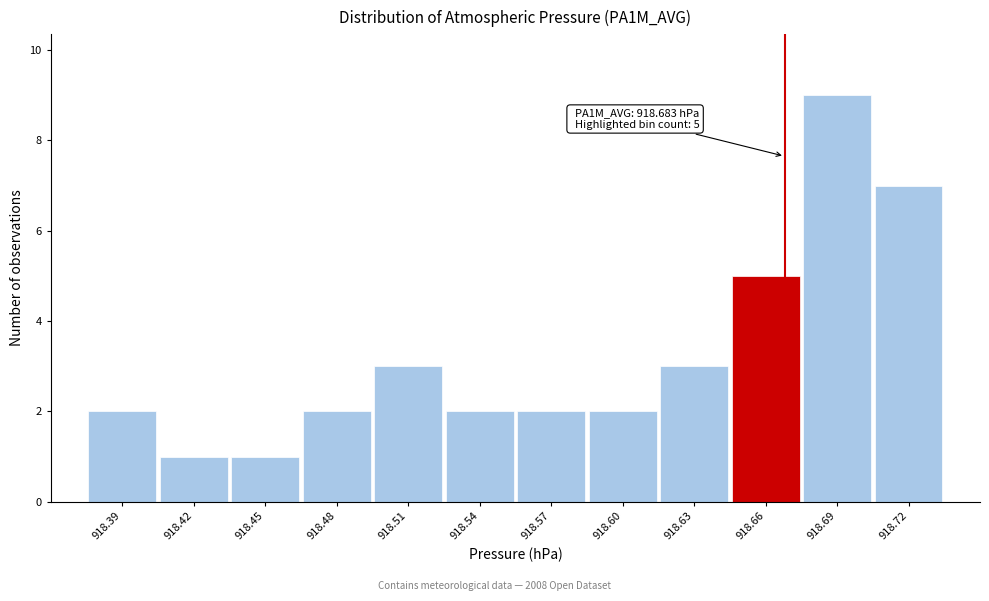

Reading left to right, list all the values displayed in this chart.

2	1	1	2	3	2	2	2	3	5	9	7